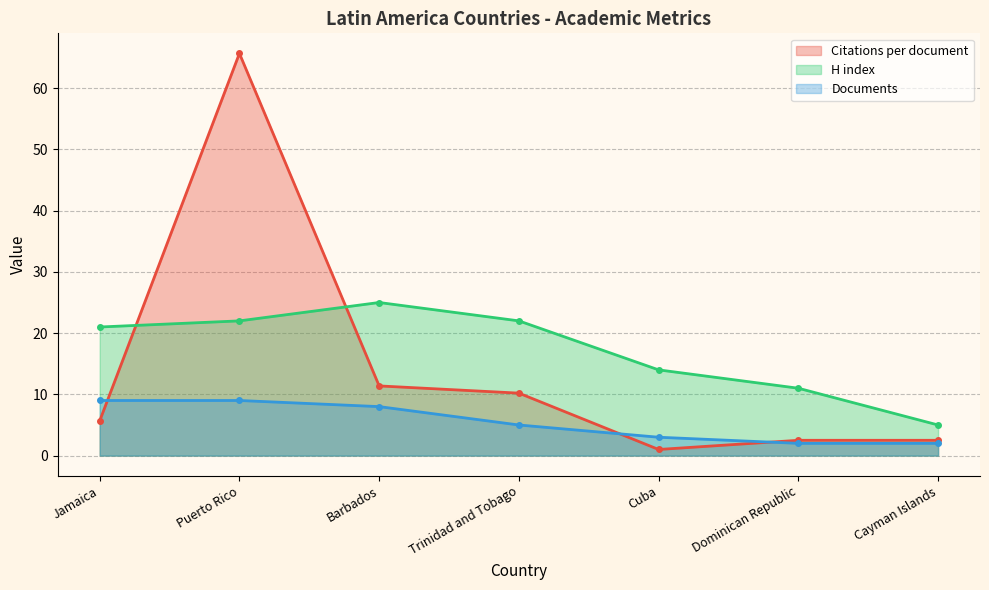

Does the chart have visible grid lines?

Yes